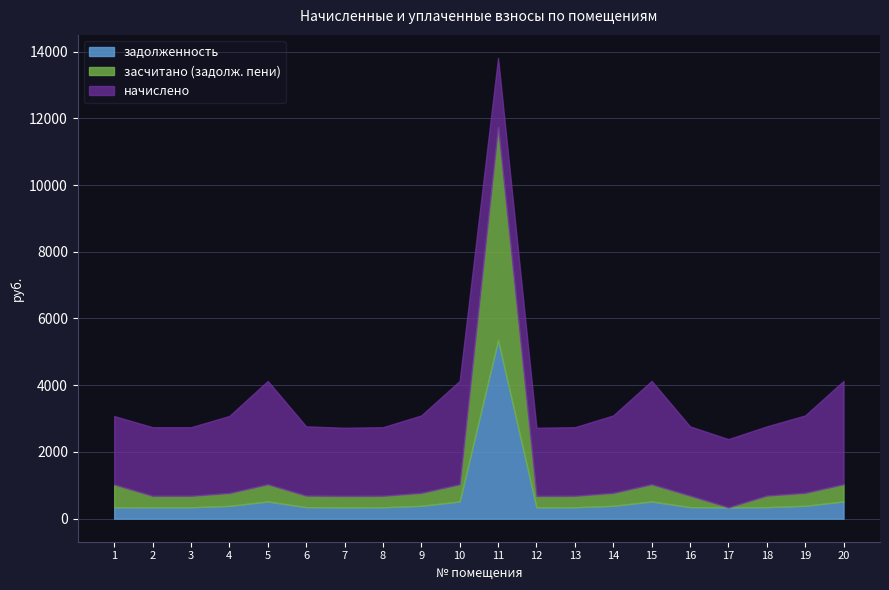

Which series has the largest total across all categories?

начислено